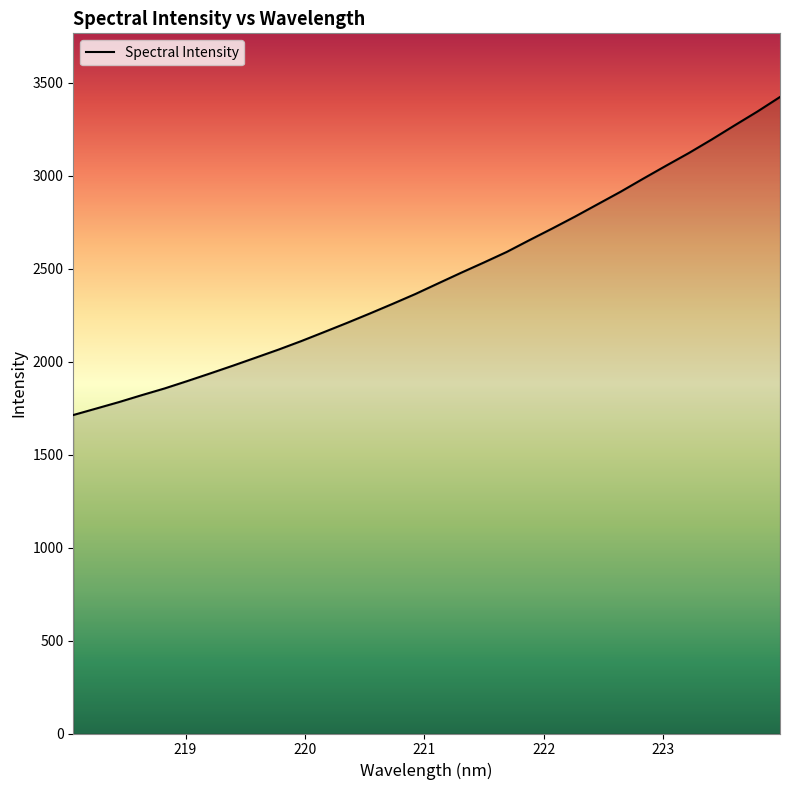

Reading right to left, list all the values displayed in this chart.

3423.0	3344.1	3269.8	3194.3	3121.8	3053.6	2984.1	2913.3	2846.6	2779.8	2715.6	2653.2	2589.4	2532.8	2477.6	2420.8	2363.7	2310.5	2258.7	2208.1	2159.2	2110.6	2064.8	2021.4	1978.2	1936.4	1895.4	1855.5	1819.5	1782.2	1747.3	1712.6